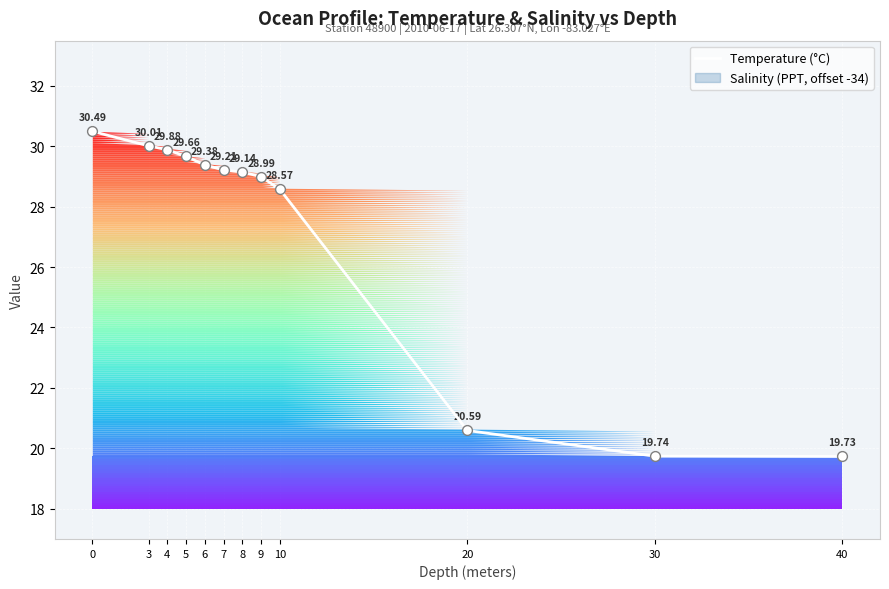

What is the change in value from 7 to 9?

-0.2